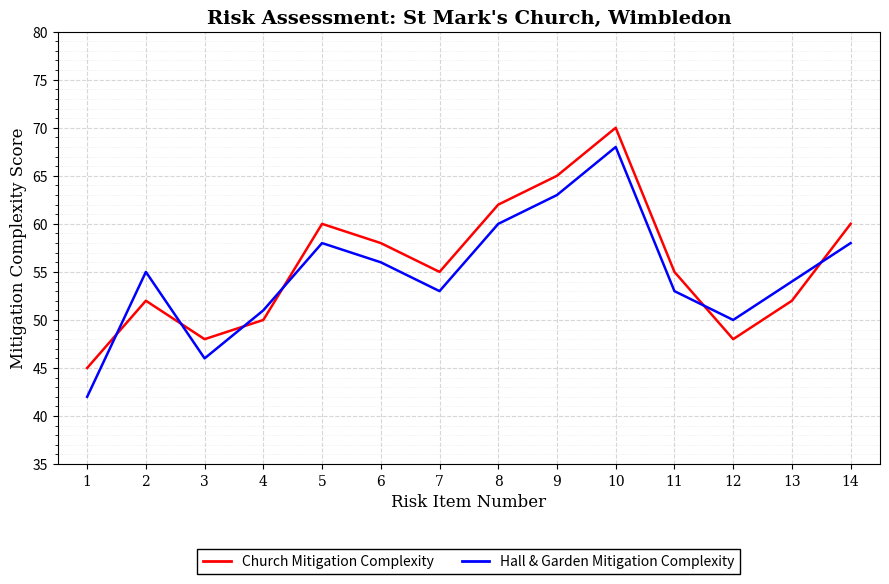

List the series in order of their overall mean, highest first.

Church Mitigation Complexity, Hall & Garden Mitigation Complexity